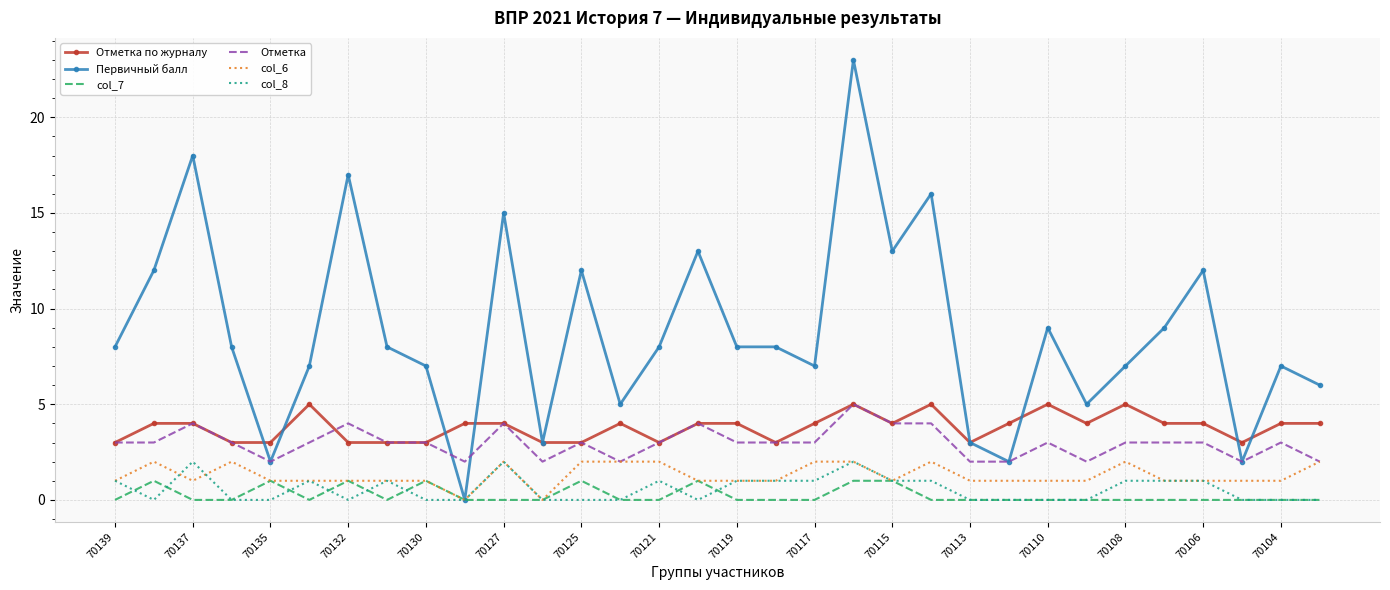

Which series has the largest total across all categories?

Первичный балл